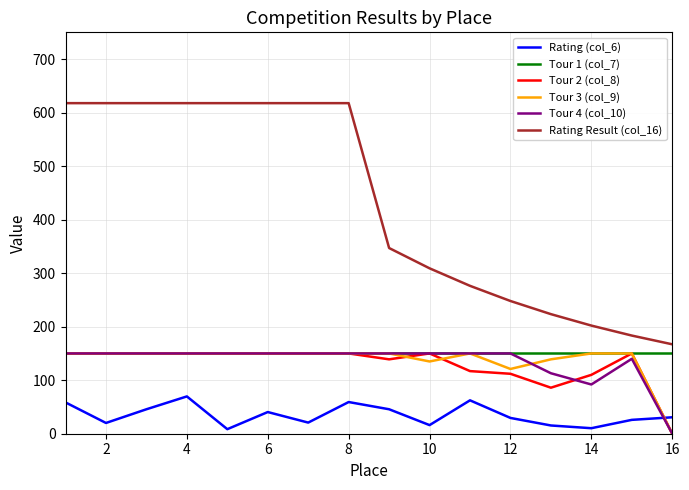

What is the sum of all Tour 4 (col_10) values?

2145.0